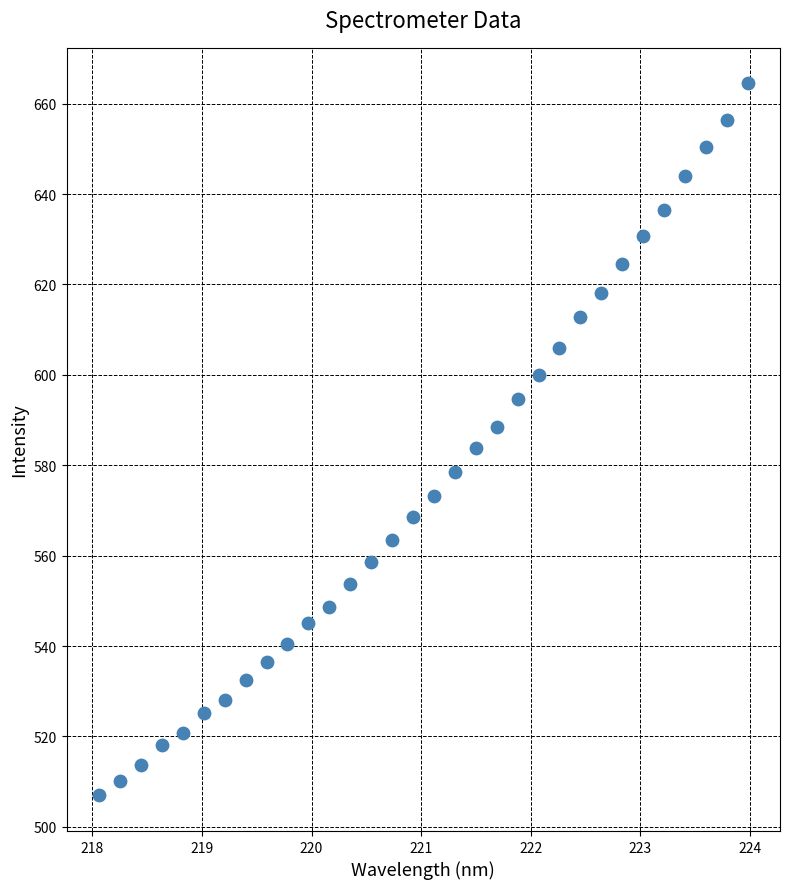

What is the range of Y values (max minus min)?

157.5